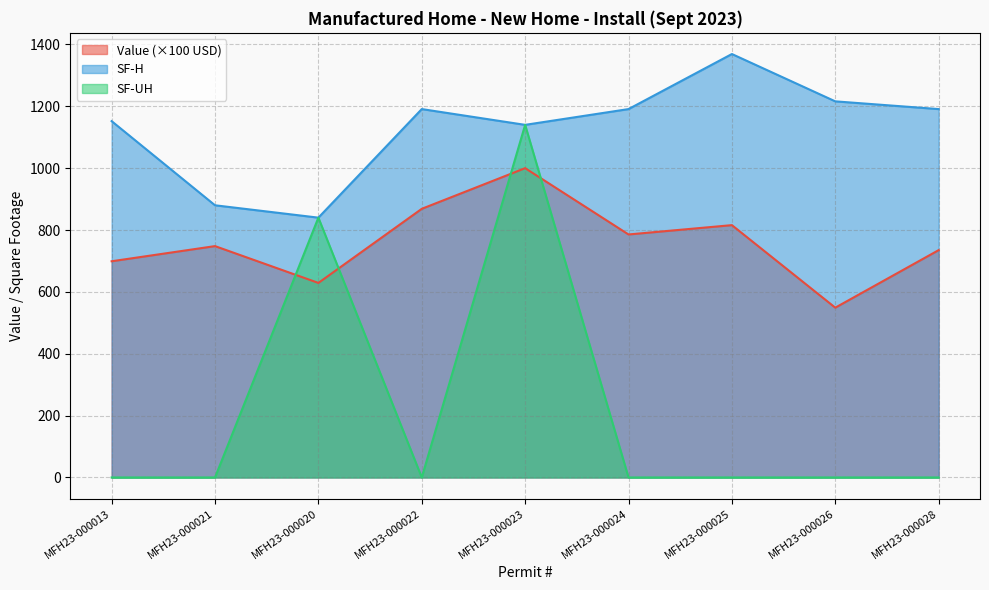

True or false: SF-UH has a value of 0.0 at MFH23-000026.

True